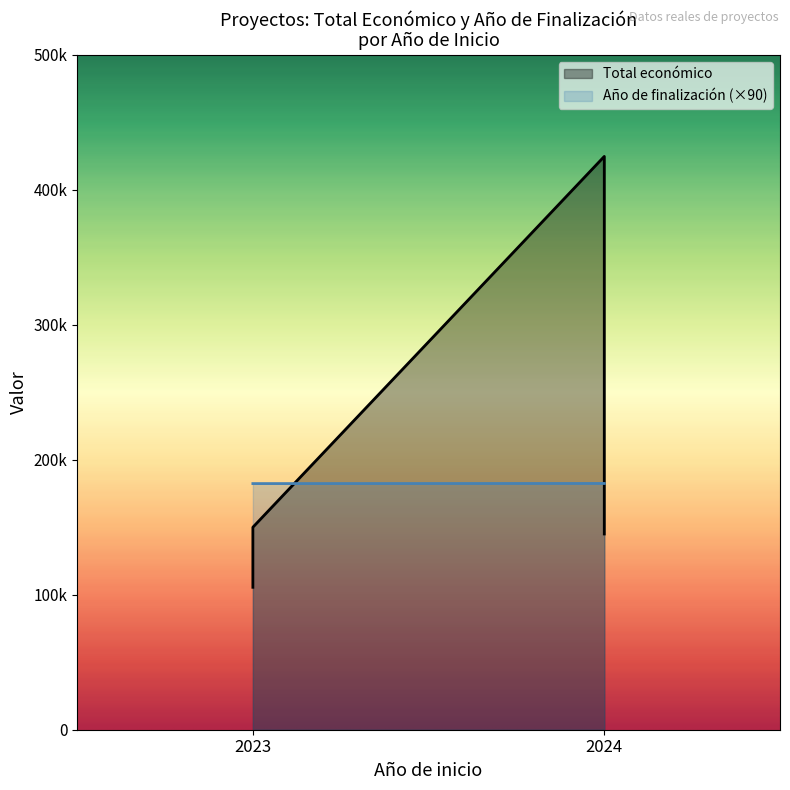

True or false: Total económico has more than 0 interior local peaks.

True